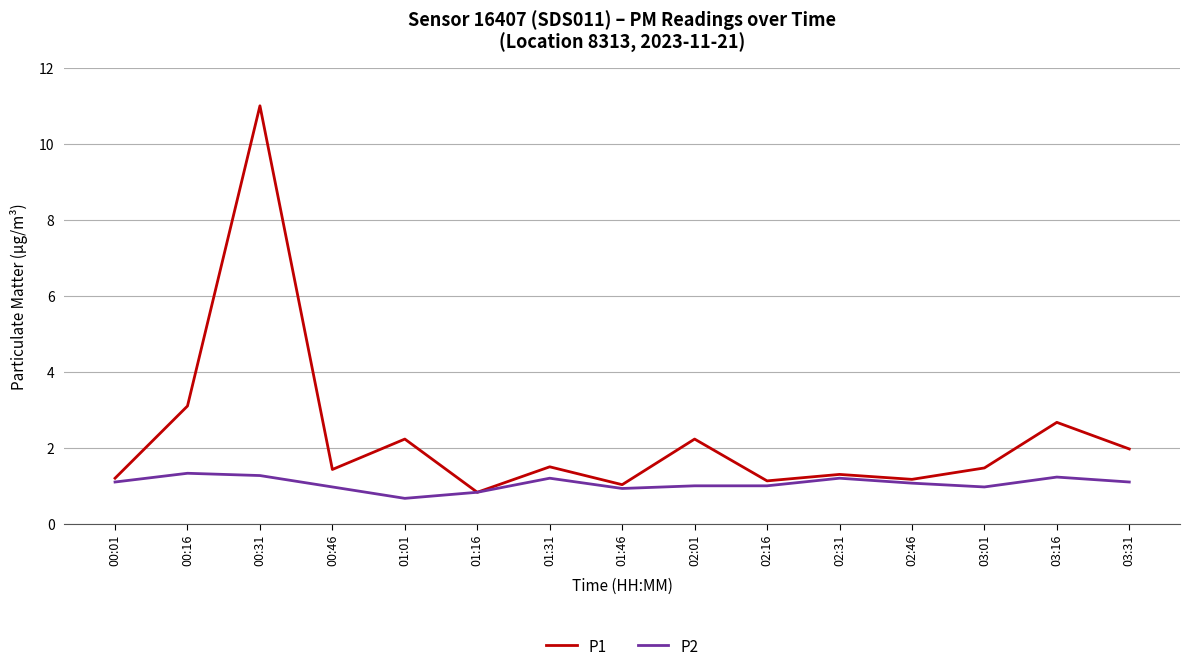

What is the maximum value shown in the chart?

11.0